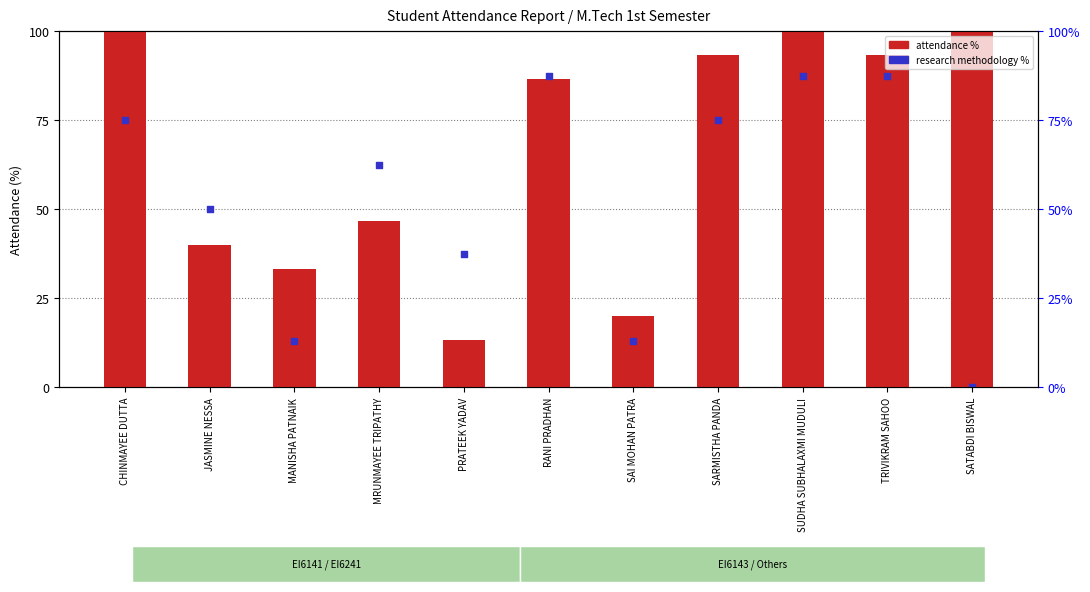

Which series has the largest total across all categories?

Digital VLSI Design